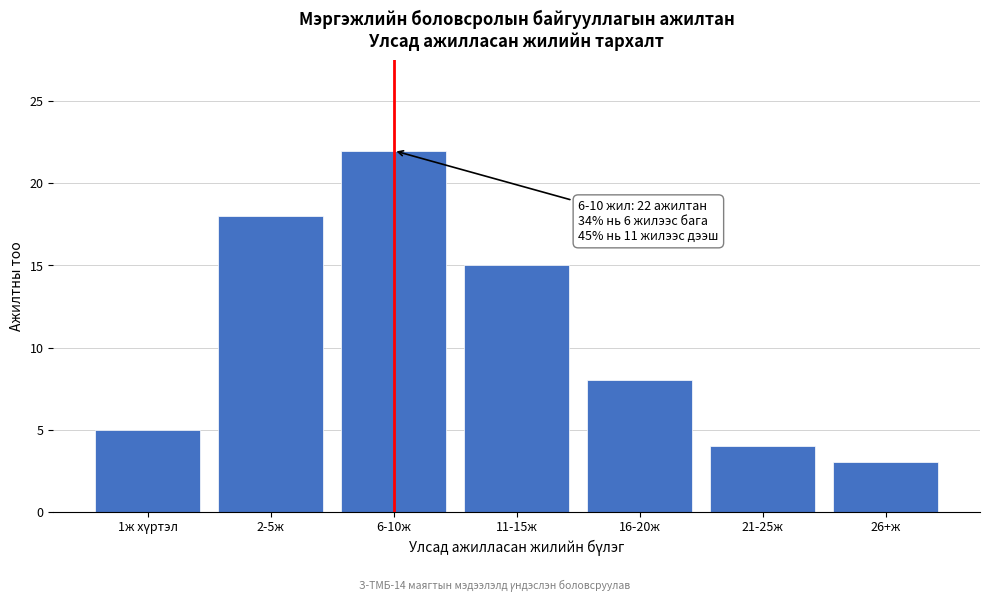

Reading left to right, transcribe all the data shown in this chart.

5	18	22	15	8	4	3